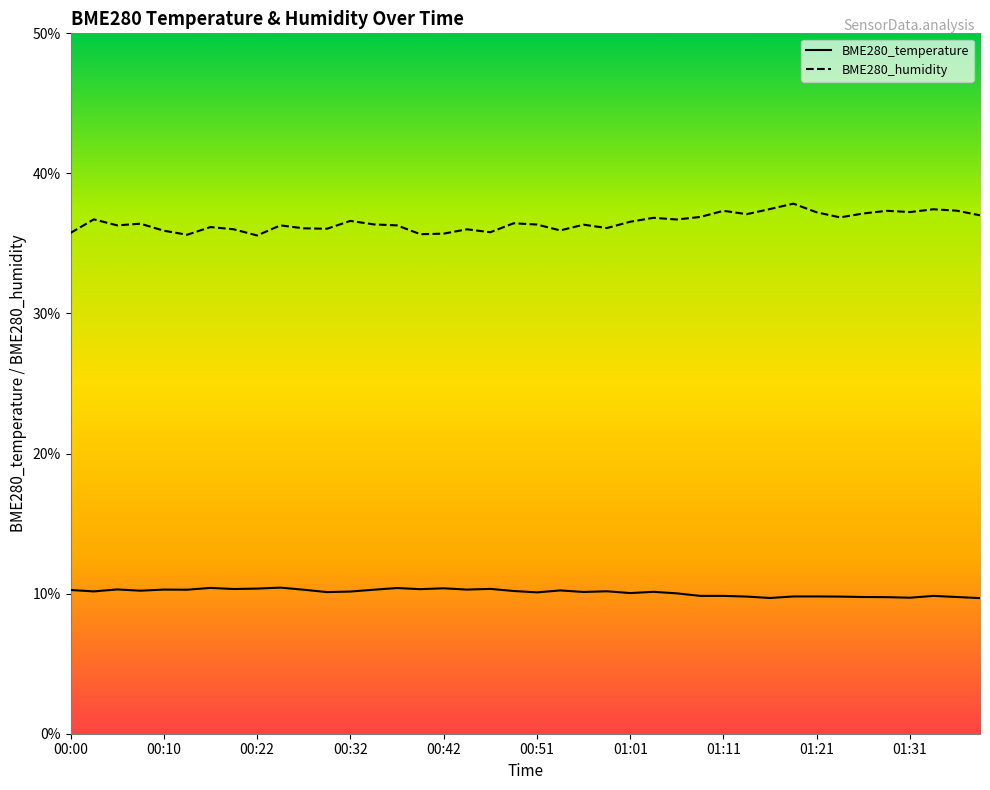

What is the difference between the BME280_humidity values at 00:54 and 00:32?

0.7